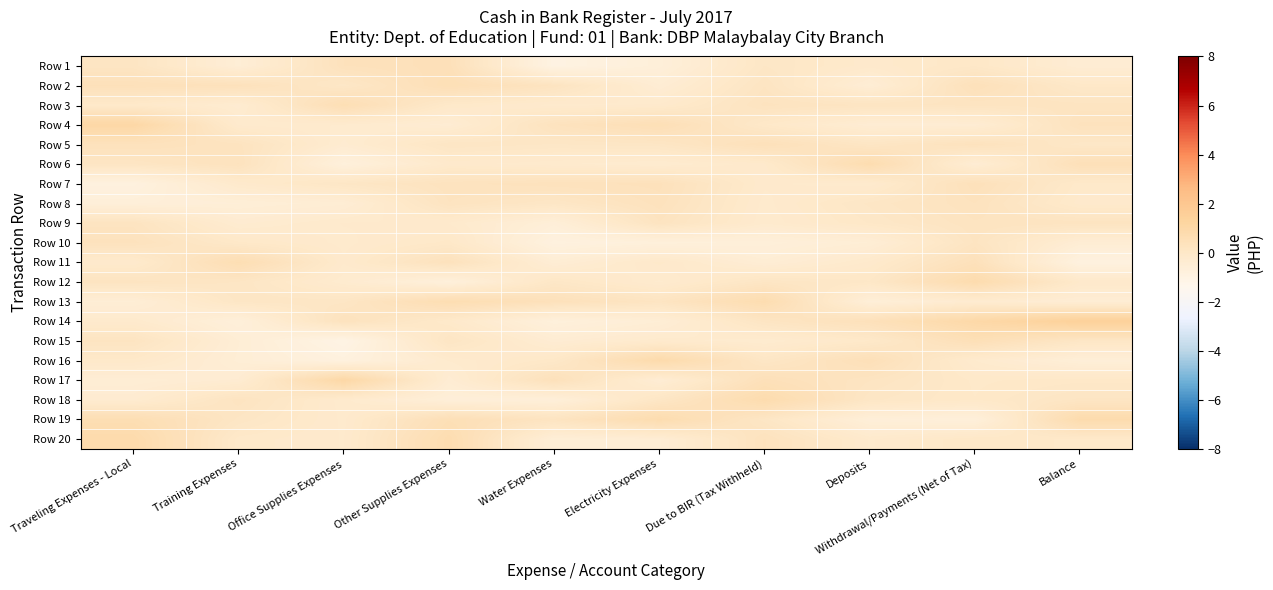

At which category is the sum across all series the highest?

Withdrawal/Payments (Net of Tax)